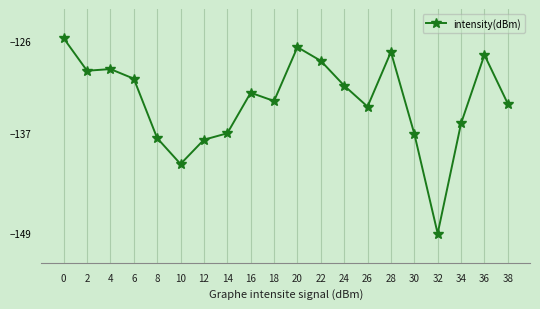

True or false: the data has more than 0 interior local peaks.

True